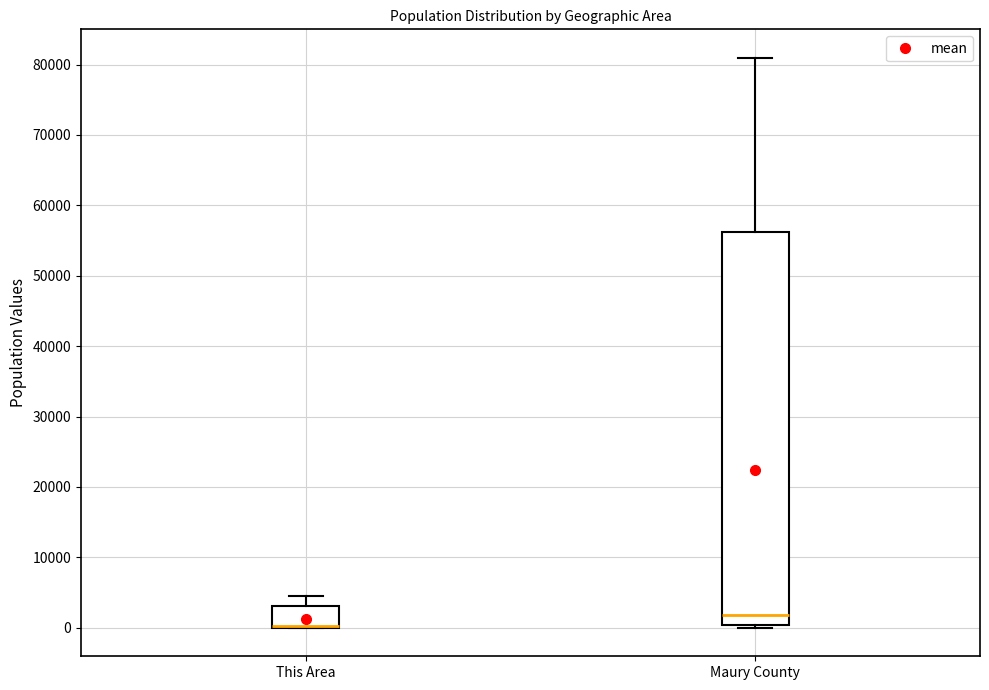

Reading left to right, transcribe this box plot: for each box, give where its median line is, the range the box spans, and where its two whiskers end, as read against the y-axis. The values are not printed on the chart, so give them approximately, as read against the axis.

This Area: median 0 (drawn on the box's lower edge), box 0 to 3000, whiskers 0 to 5000
Maury County: median 2000, box 0 to 56000, whiskers 0 (just below the box's lower edge) to 81000